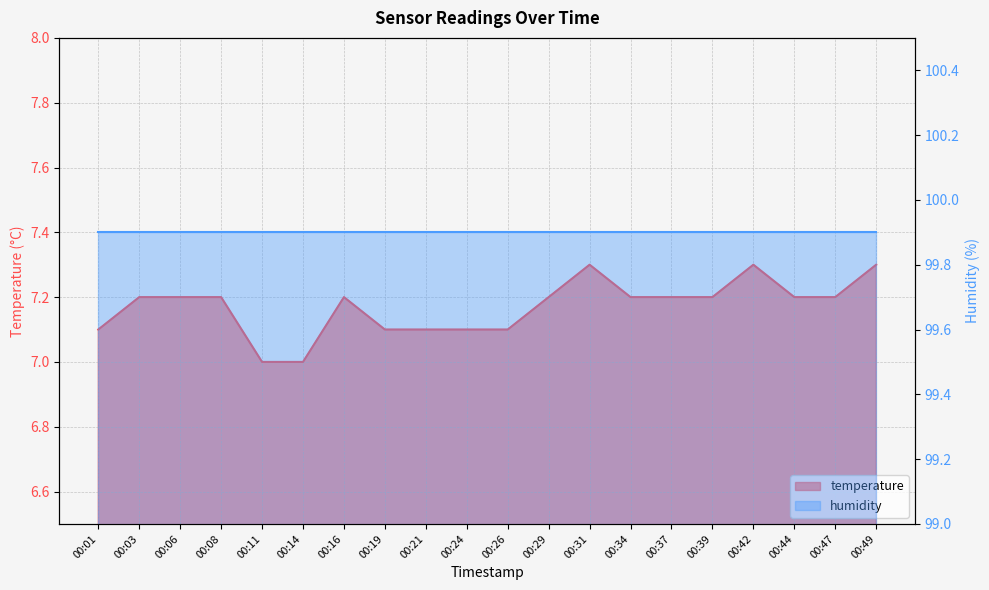

Read the value at 00:47.

7.2